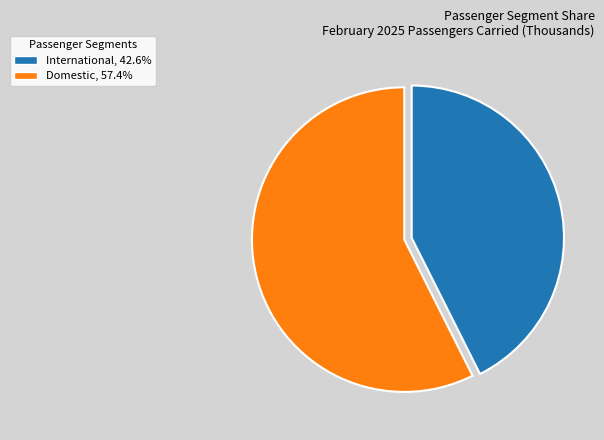

Which slice represents more than half of the pie?

Domestic